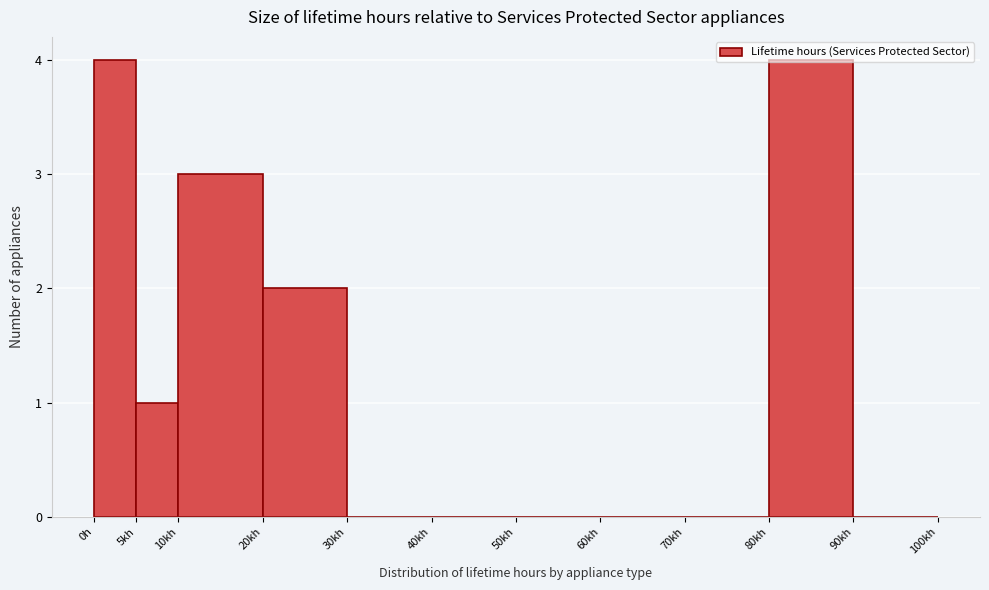

Between 10kh and 0h, which is larger?

0h